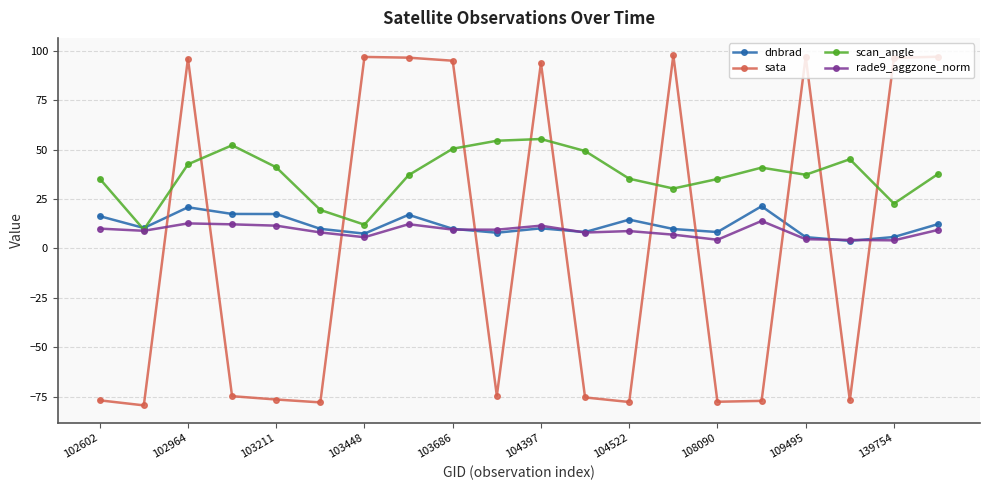

Which series has the largest range (max minus min)?

sata